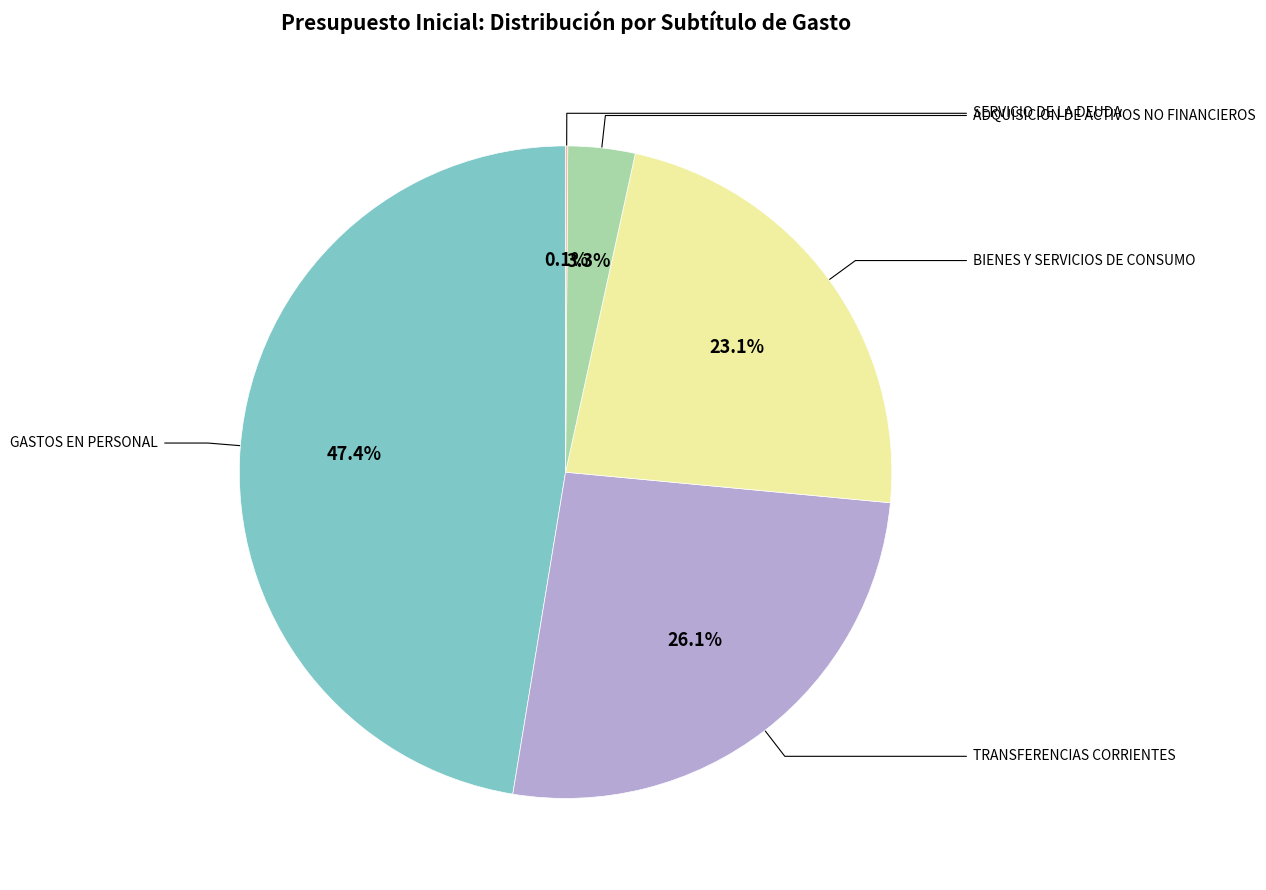

Does any single category account for the majority?

No